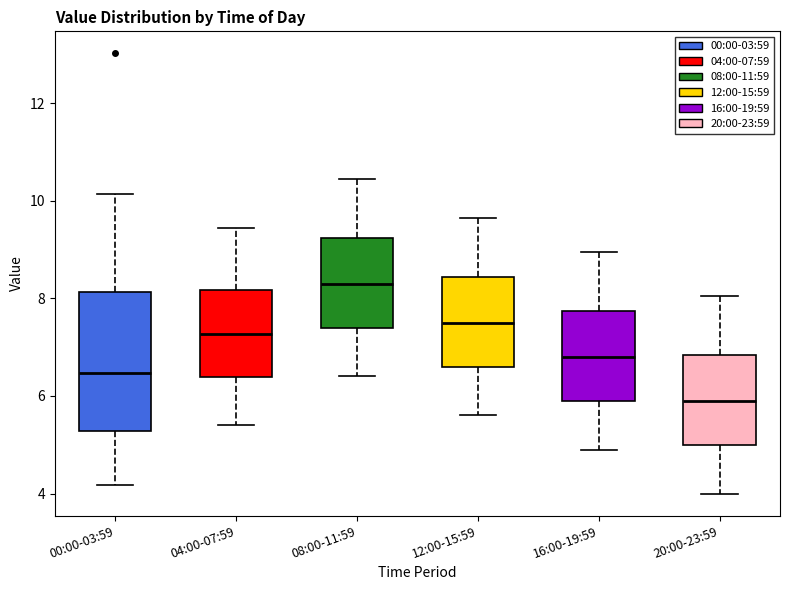

Which box has the highest median line?

08:00-11:59